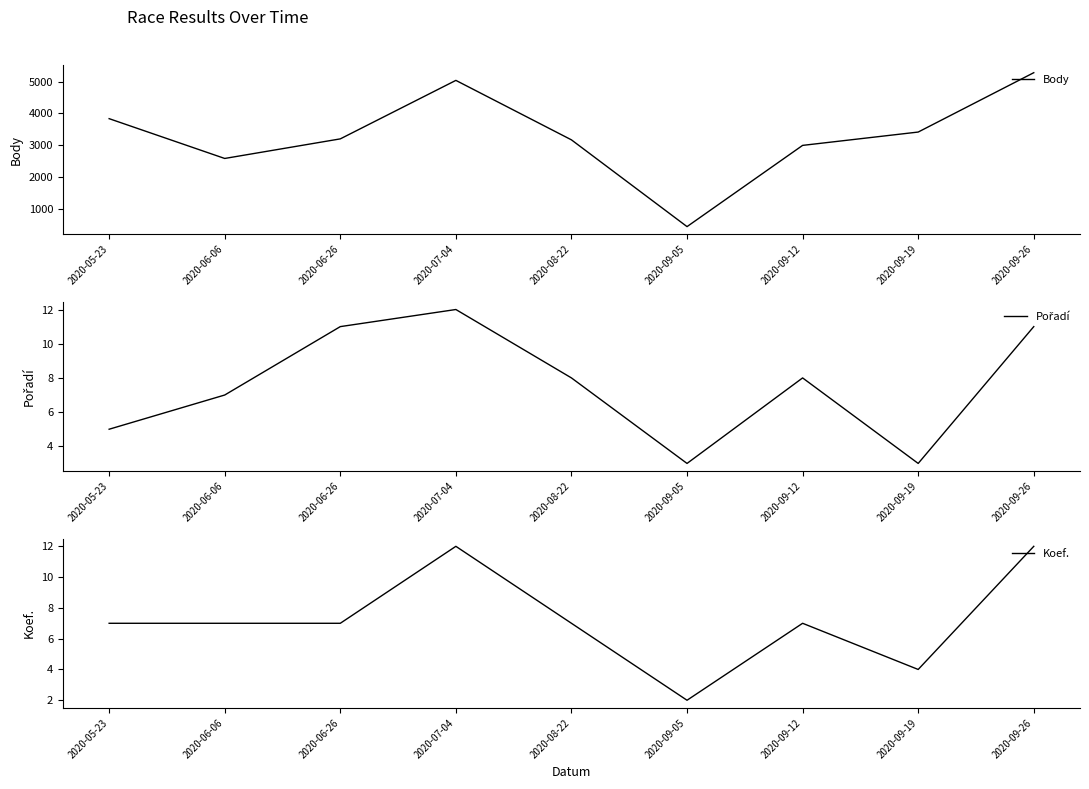

Is the value of Koef. at 2020-09-26 greater than the value of Body at 2020-07-04?

No